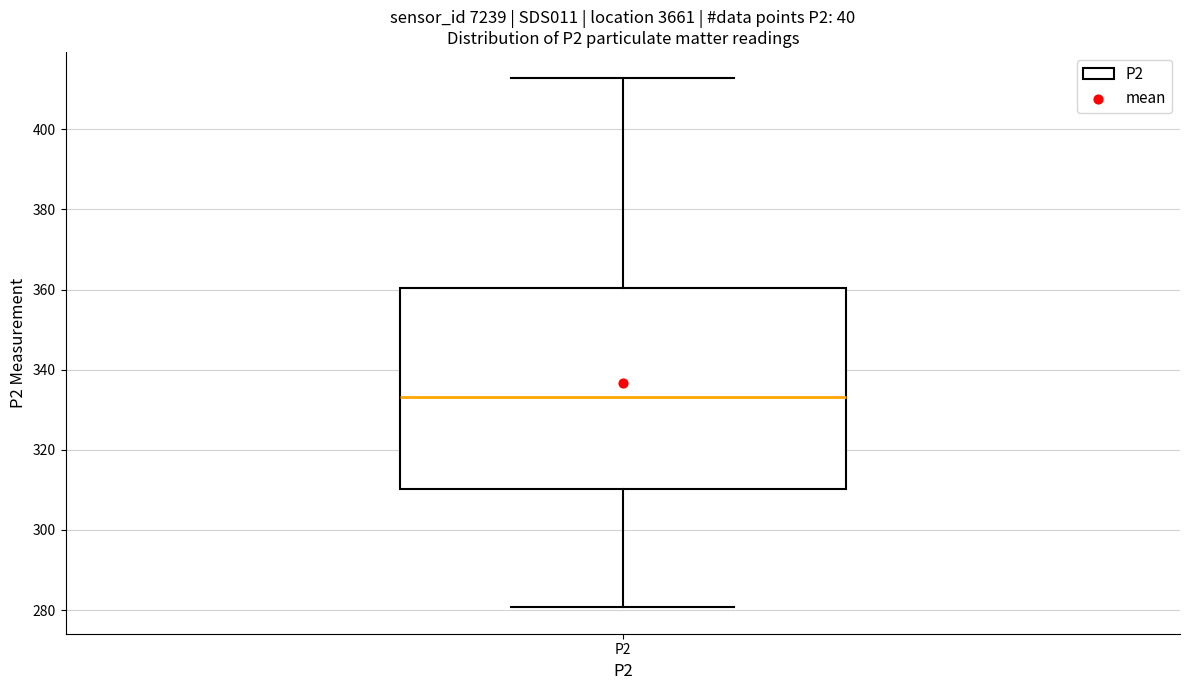

Where does the upper whisker of the box for P2 end on the y-axis? The values are not printed on the chart, so give them approximately, as read against the axis.

412